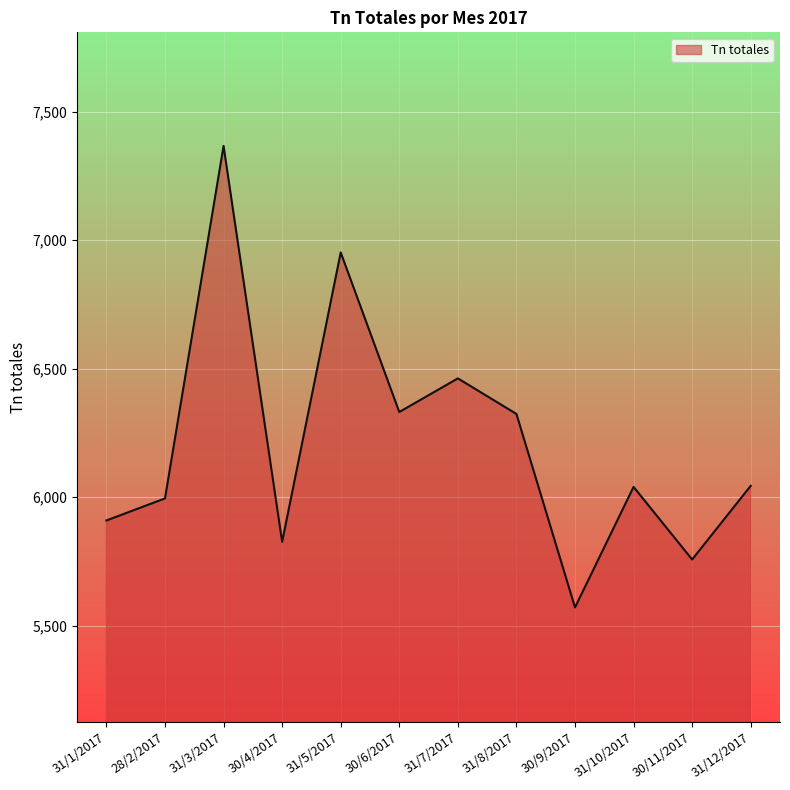

Approximately how many times larger is the value at 31/5/2017 compared to 28/2/2017?

1.2